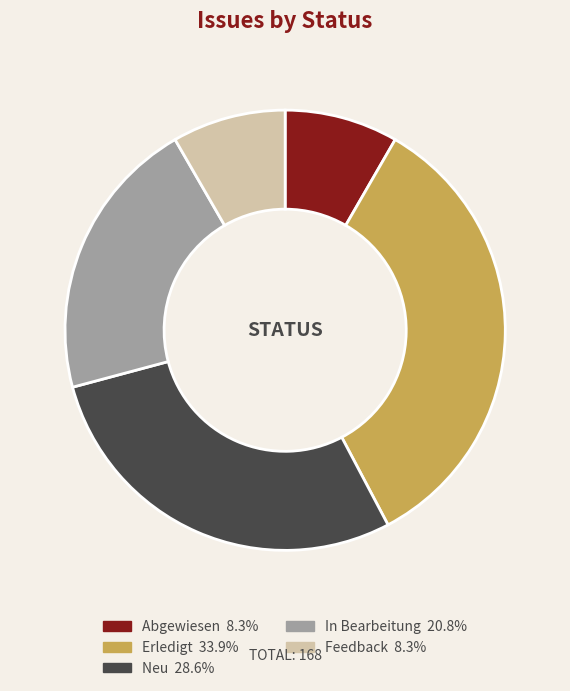

Combined, do Feedback and In Bearbeitung account for over 50%?

No